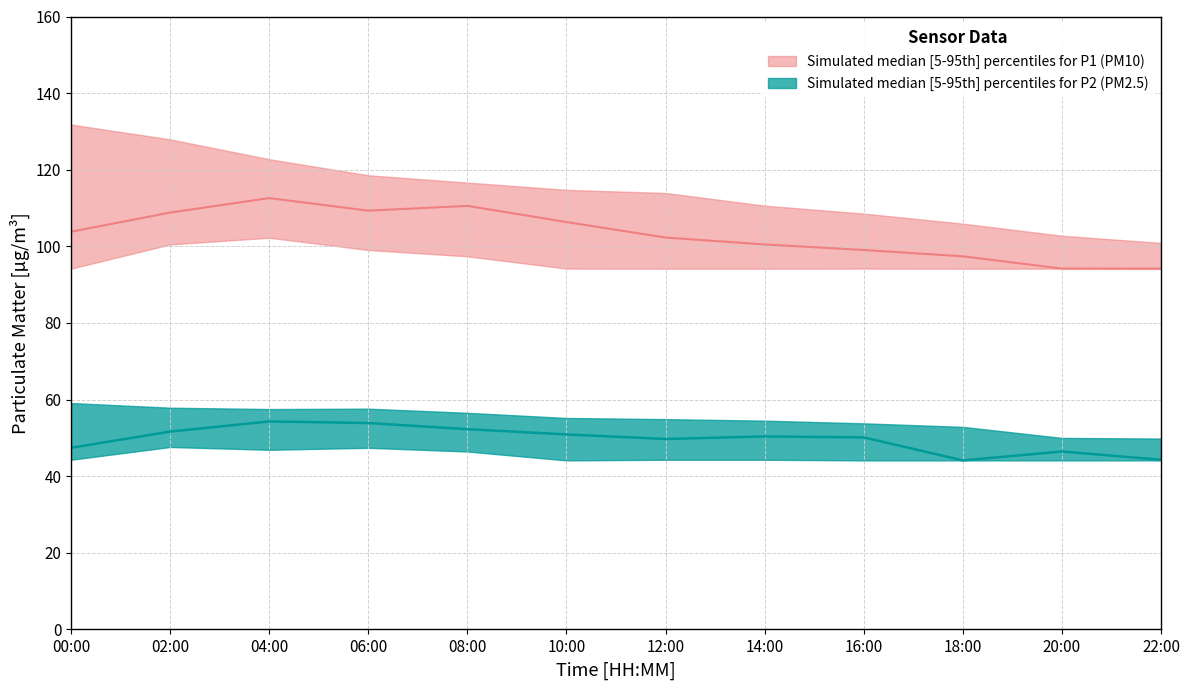

Reading right to left, transcribe all the data shown in this chart.

P1_upper: 100.9	102.8	105.9	108.5	110.6	113.9	114.8	116.7	118.5	122.8	127.9	131.8
P1_median: 94.2	94.2	97.4	99.0	100.5	102.3	106.3	110.6	109.3	112.6	108.8	103.8
P1_lower: 94.2	94.2	94.2	94.2	94.2	94.2	94.2	97.4	99.0	102.2	100.5	94.2
P2_upper: 49.8	50.0	52.9	53.8	54.5	54.9	55.2	56.5	57.6	57.5	57.9	59.1
P2_median: 44.3	46.5	44.1	50.1	50.4	49.7	50.9	52.3	53.9	54.3	51.6	47.4
P2_lower: 44.1	44.1	44.1	44.1	44.3	44.3	44.1	46.5	47.4	46.9	47.6	44.3